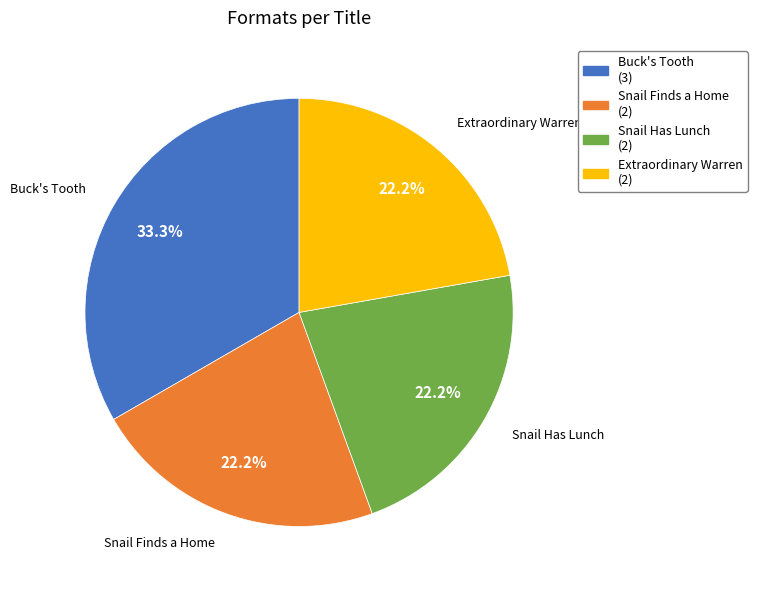

True or false: Buck's Tooth accounts for 33% of the total.

True